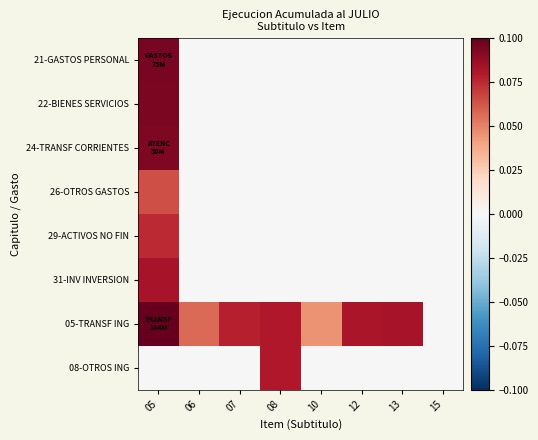

Between 07 and 08, which series saw the biggest shift?

08-OTROS ING